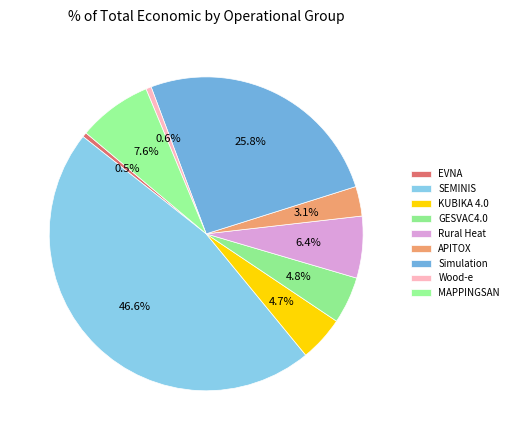

What is the smallest slice in the pie chart?

EVNA